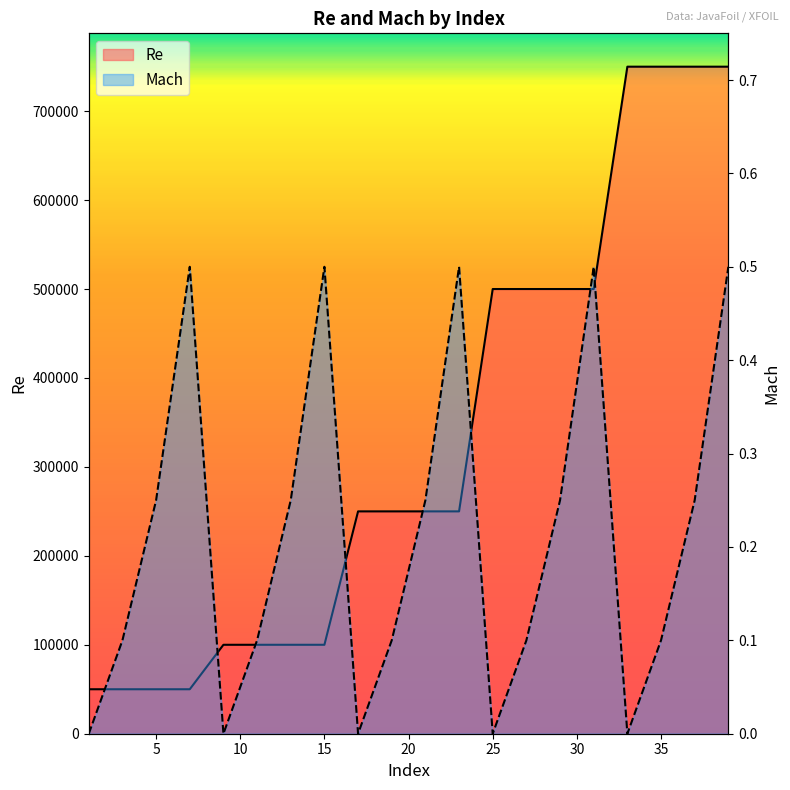

What is the sum of all Mach values?

4.2